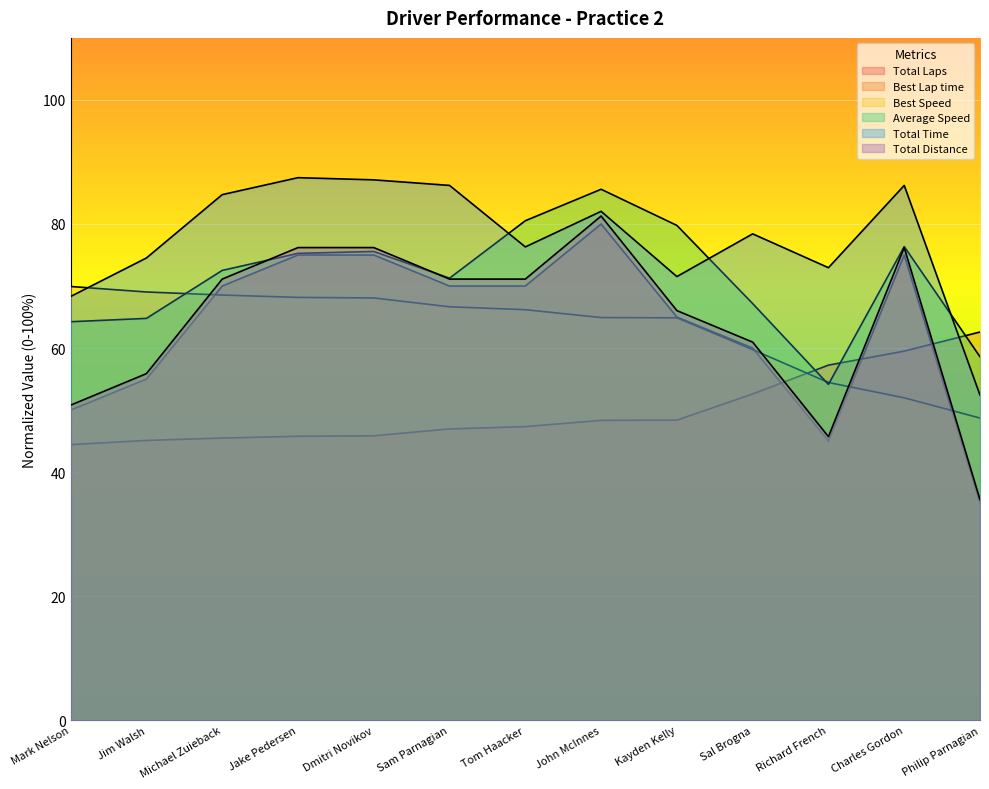

After their last crossing, which series has the higher values: Average Speed or Total Laps?

Average Speed